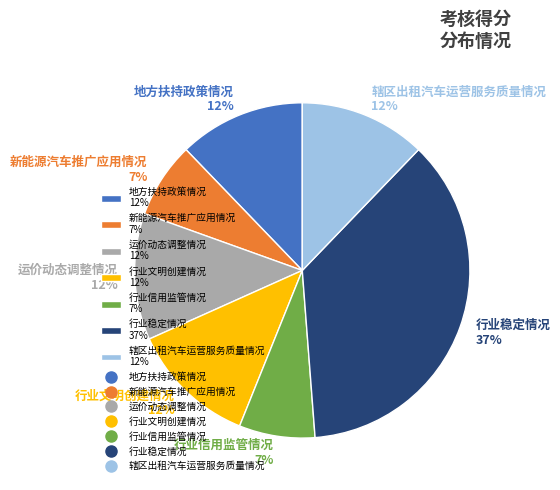

Which category has the biggest portion of the pie?

行业稳定情况 37%